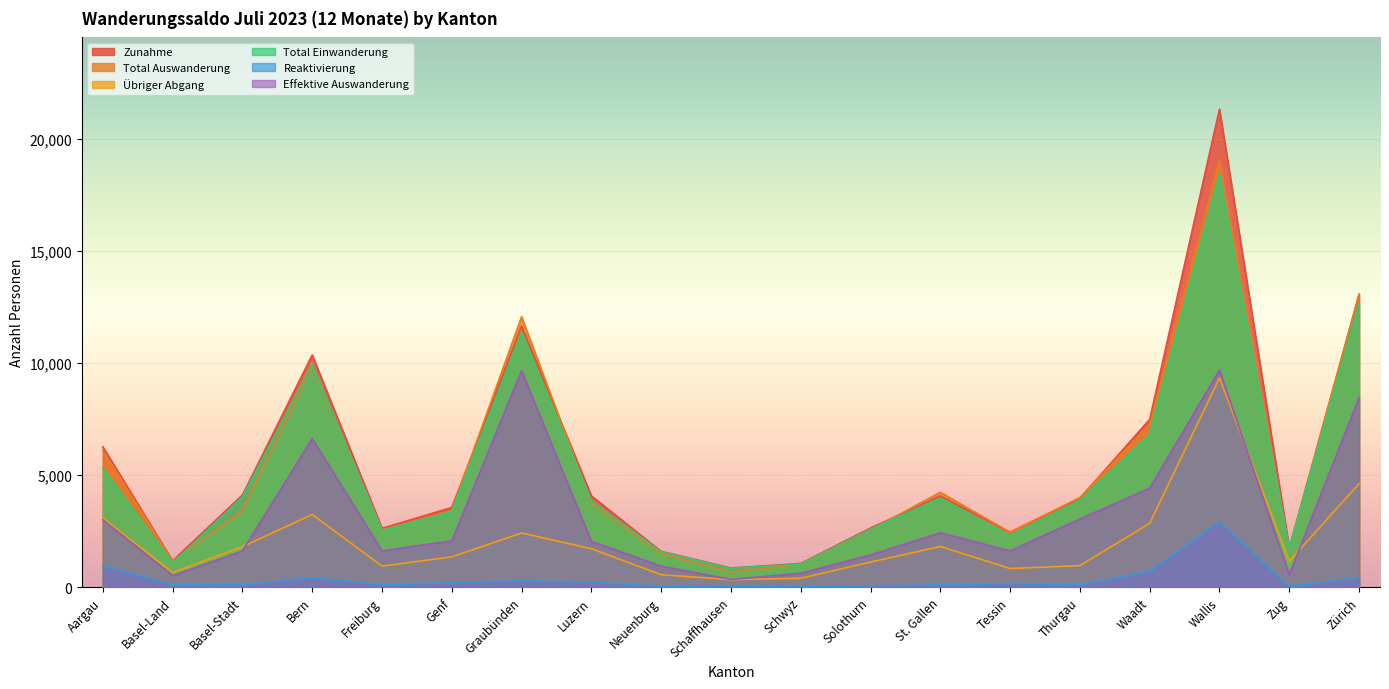

Does the chart display data point markers on the line(s)?

No